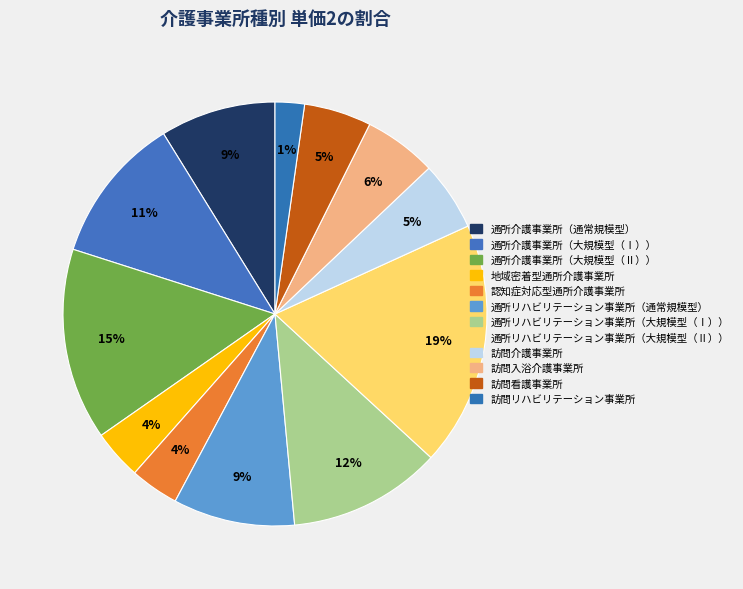

Rank the categories by value from lowest to highest.

訪問リハビリテーション事業所, 認知症対応型通所介護事業所, 地域密着型通所介護事業所, 訪問看護事業所, 訪問介護事業所, 訪問入浴介護事業所, 通所介護事業所（通常規模型）, 通所リハビリテーション事業所（通常規模型）, 通所介護事業所（大規模型（Ⅰ））, 通所リハビリテーション事業所（大規模型（Ⅰ））, 通所介護事業所（大規模型（Ⅱ））, 通所リハビリテーション事業所（大規模型（Ⅱ））